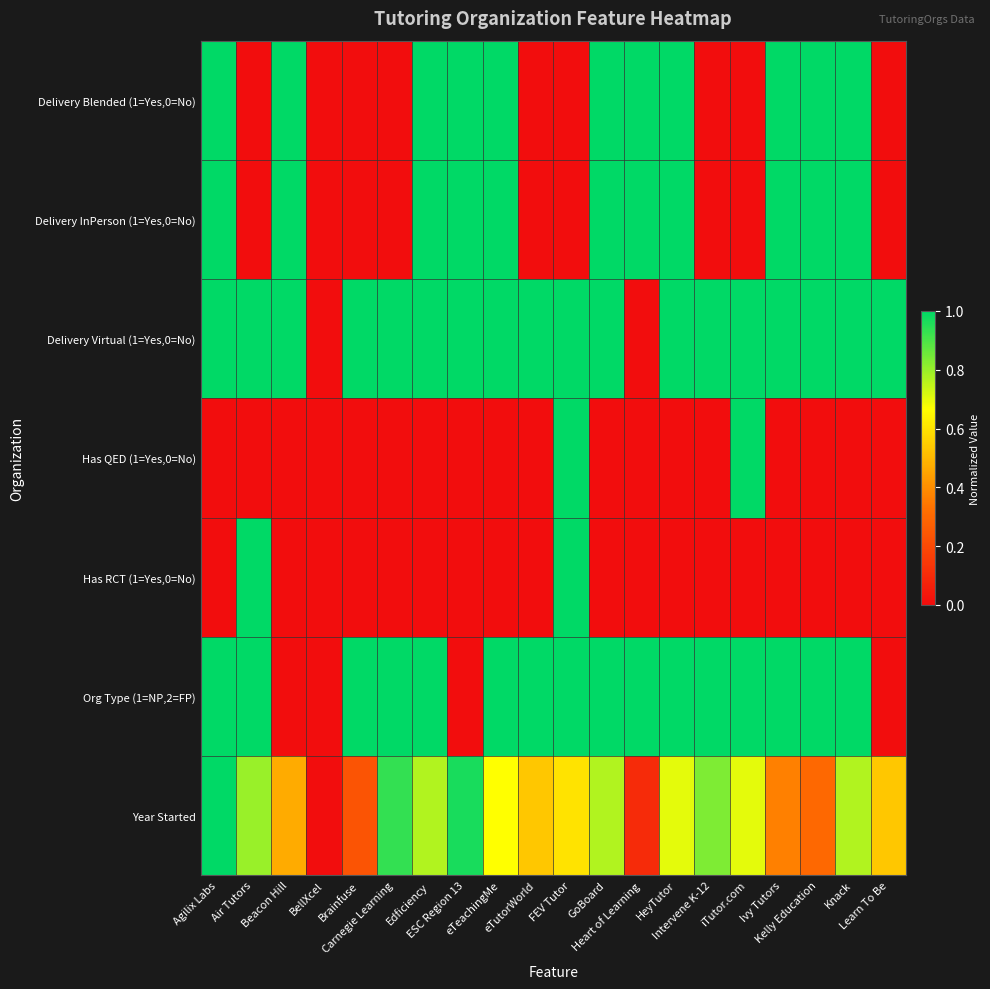

Count the number of categories in the chart.

20